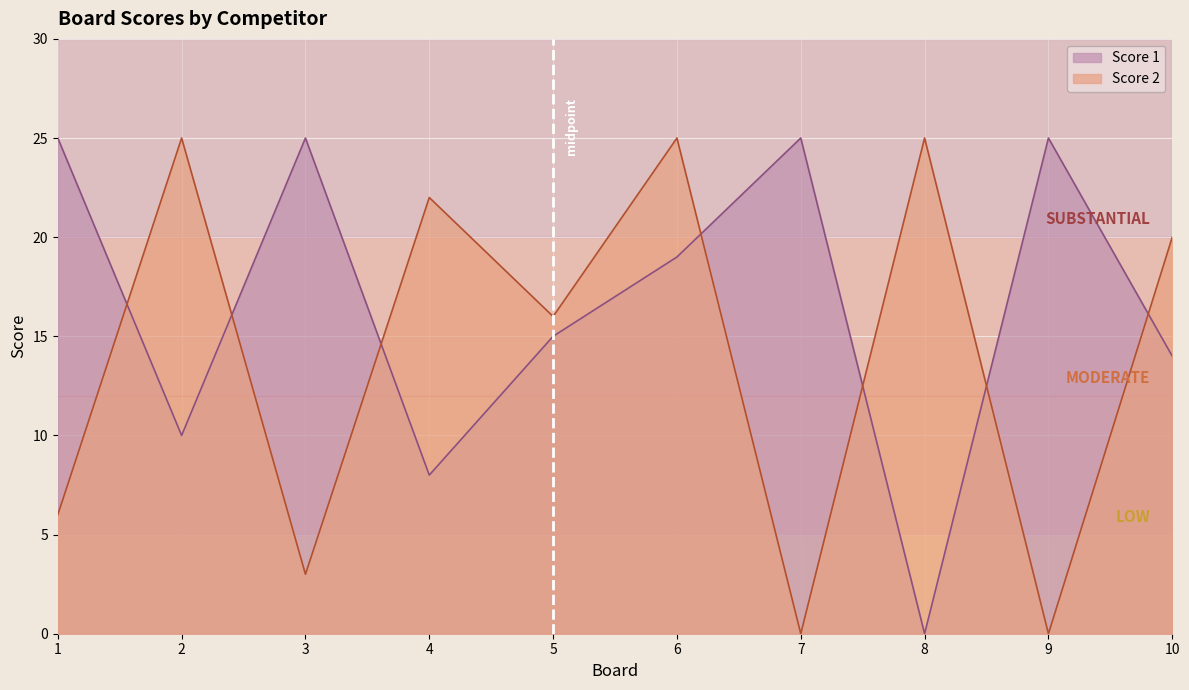

What is the difference between the maximum and minimum values in the Score 2 series?

25